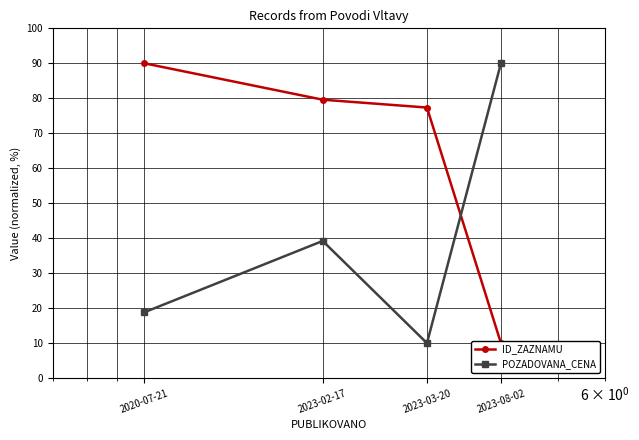

Reading left to right, transcribe all the data shown in this chart.

ID_ZAZNAMU: 90.0	79.6	77.4	10.0
POZADOVANA_CENA: 18.8	39.2	10.0	90.0